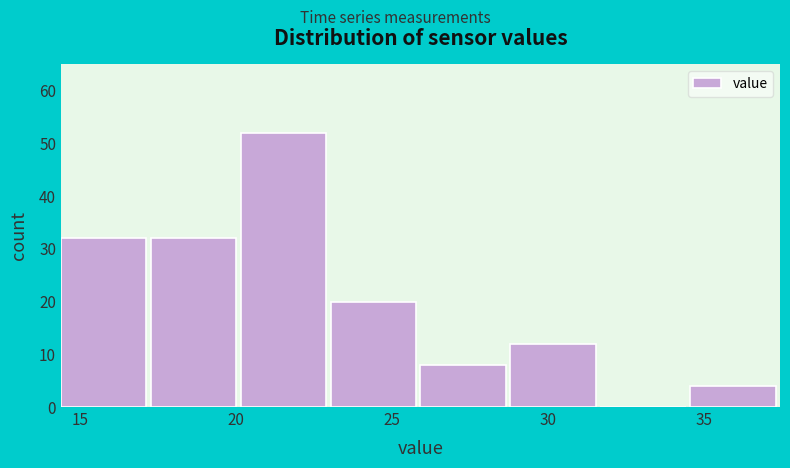

What is the height of the bar covering 17.5 to 20.0 on the x-axis? Neither the bar edges nor the heights are printed on the chart, so give them approximately, as read against the axes.

32